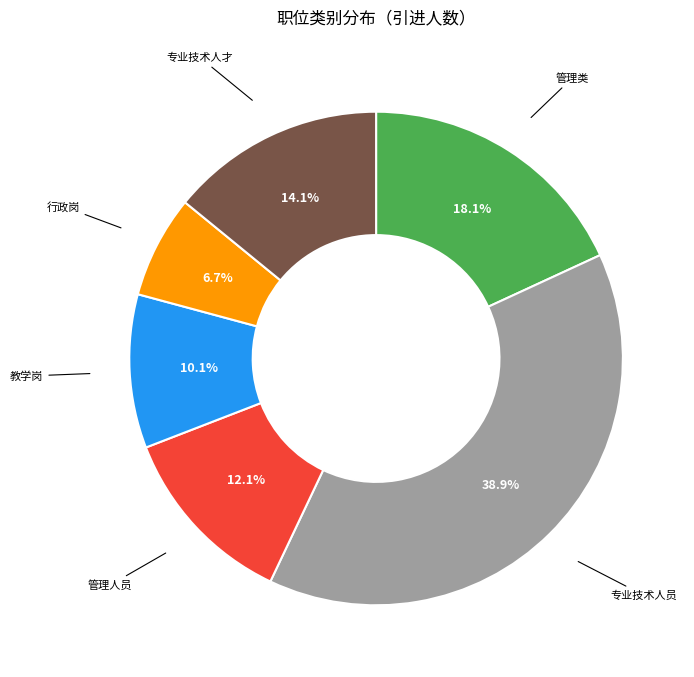

How many slices are in this pie chart?

6